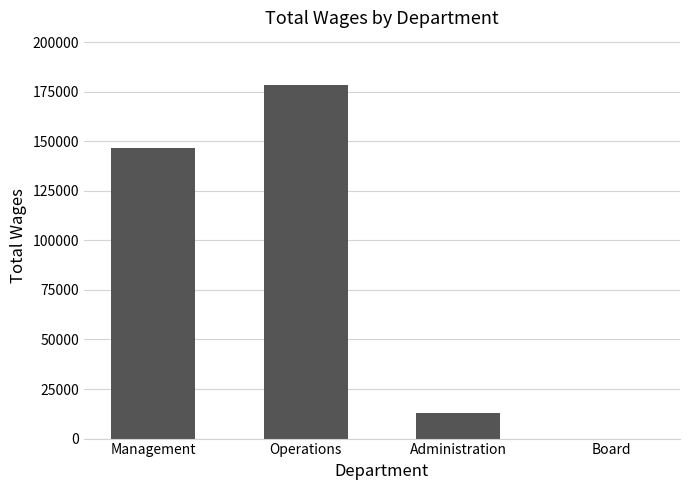

What is the sum of all values?

337640